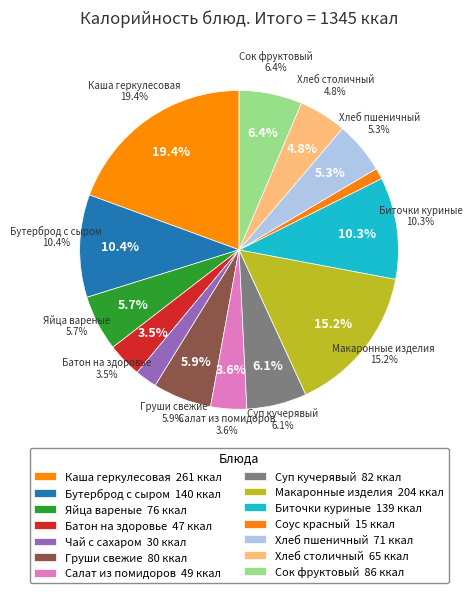

Is ЧАЙ С САХАРОМ the majority of the pie?

No